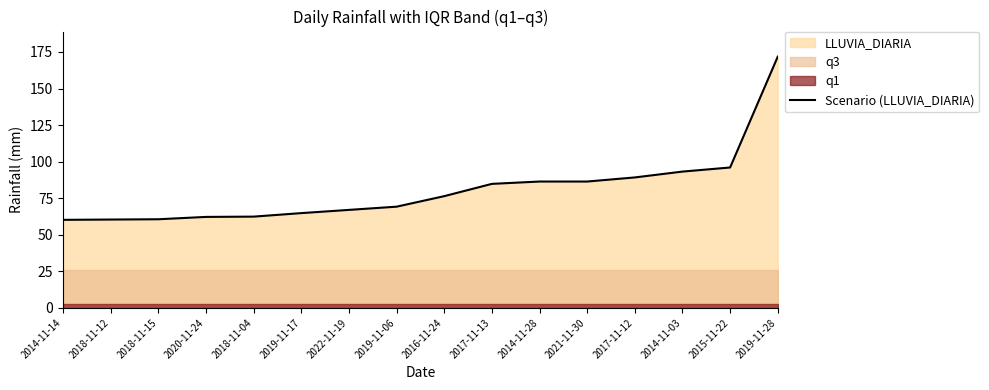

How many lines are shown in the chart?

1